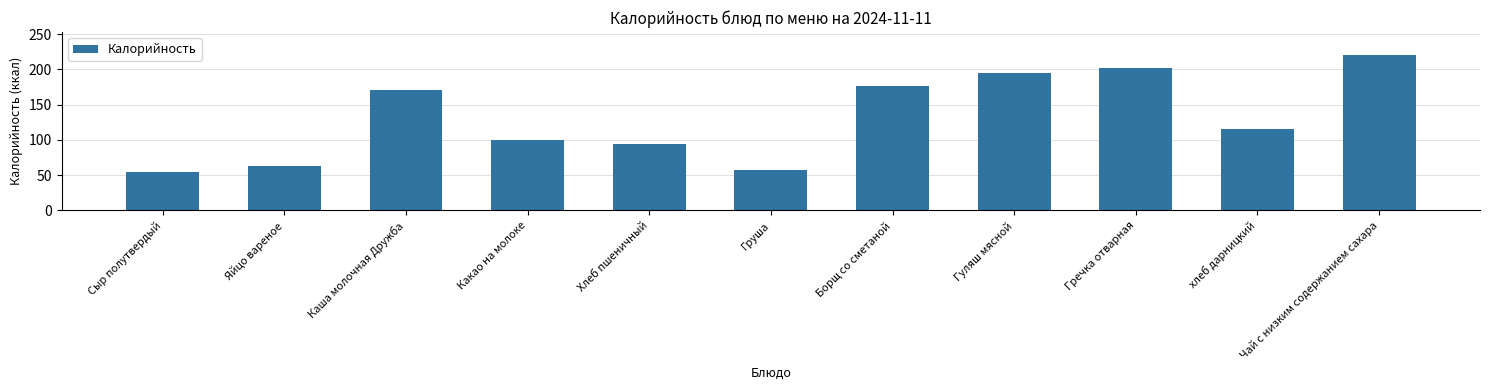

Which has a higher value, Какао на молоке or хлеб дарницкий?

хлеб дарницкий